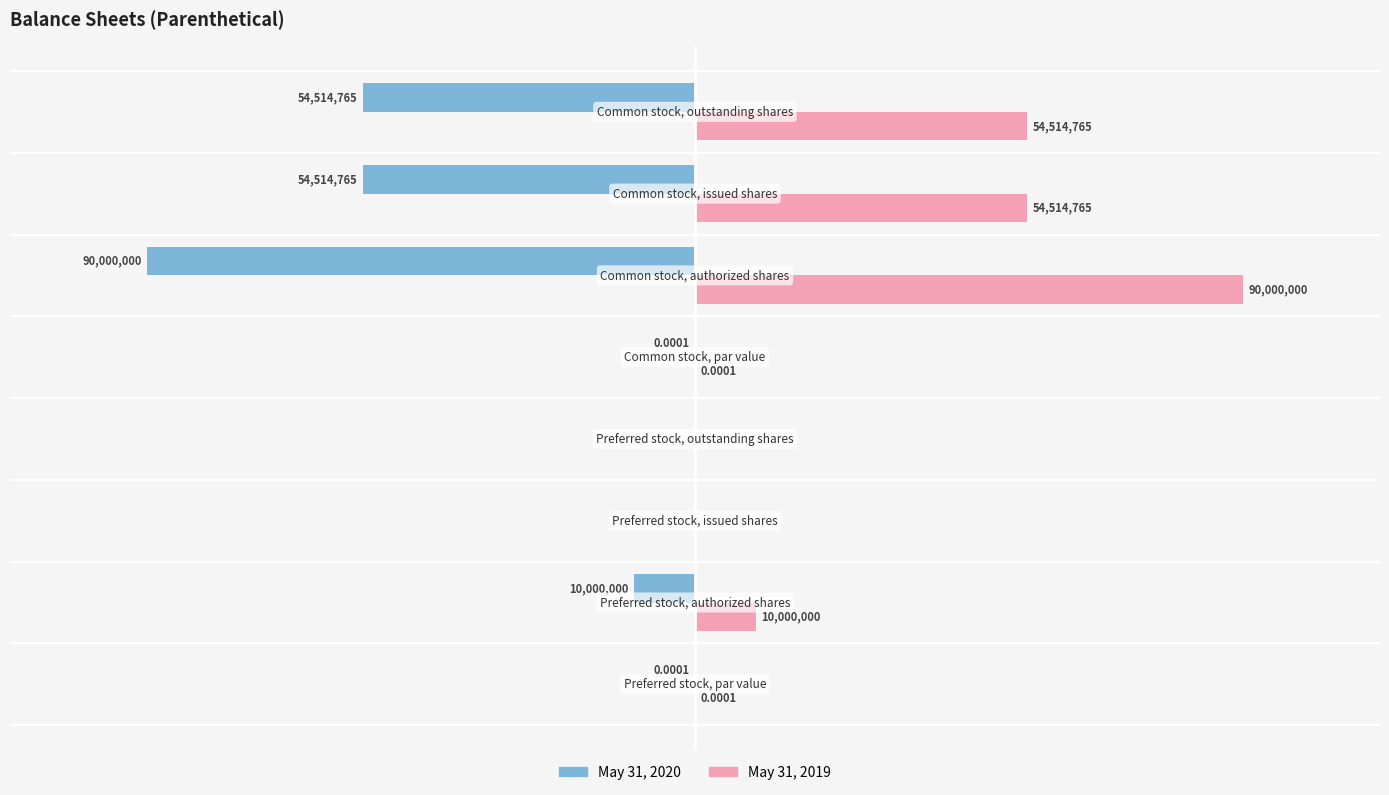

What are all the series names shown in the legend?

May 31, 2020, May 31, 2019